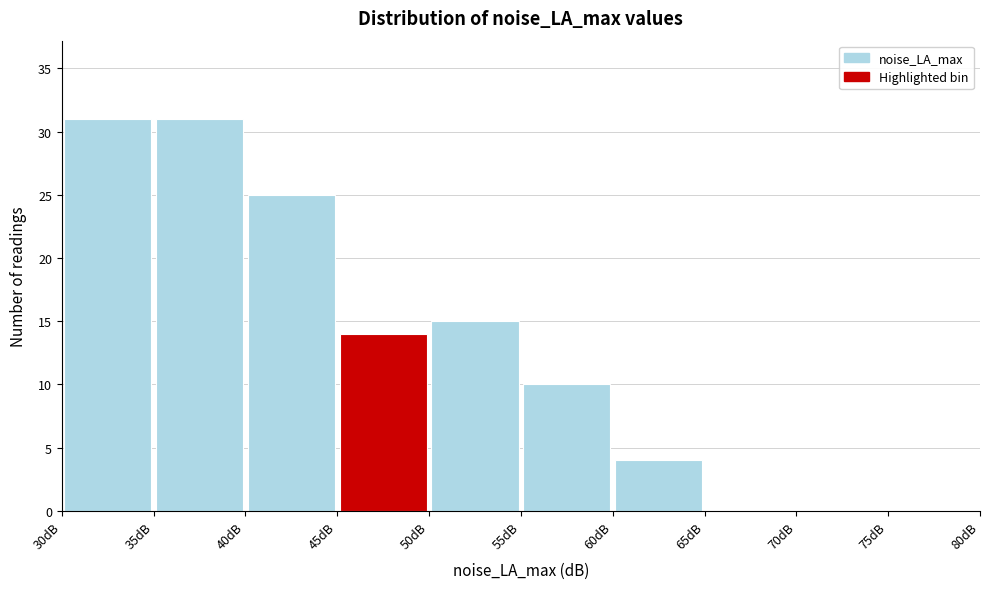

Reading left to right, list every bar in this chart as the range it spans on the x-axis followed by its height. The values are not printed on the chart, so give them approximately, as read against the axis.

30 to 35: 31
35 to 40: 31
40 to 45: 25
45 to 50: 14
50 to 55: 15
55 to 60: 10
60 to 65: 4
65 to 70: 0
70 to 75: 0
75 to 80: 0